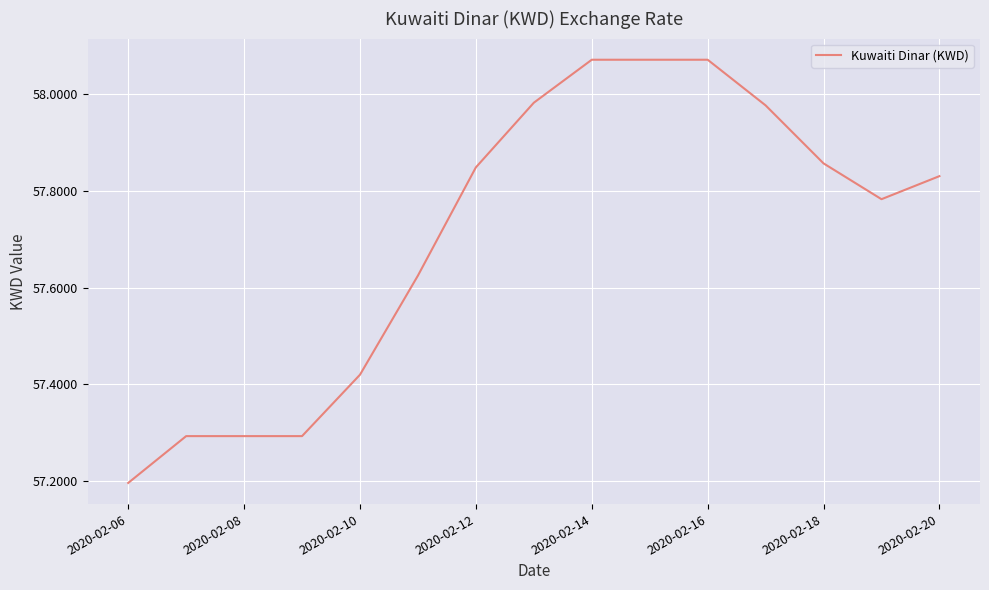

What is the difference between the maximum and minimum values?

0.9